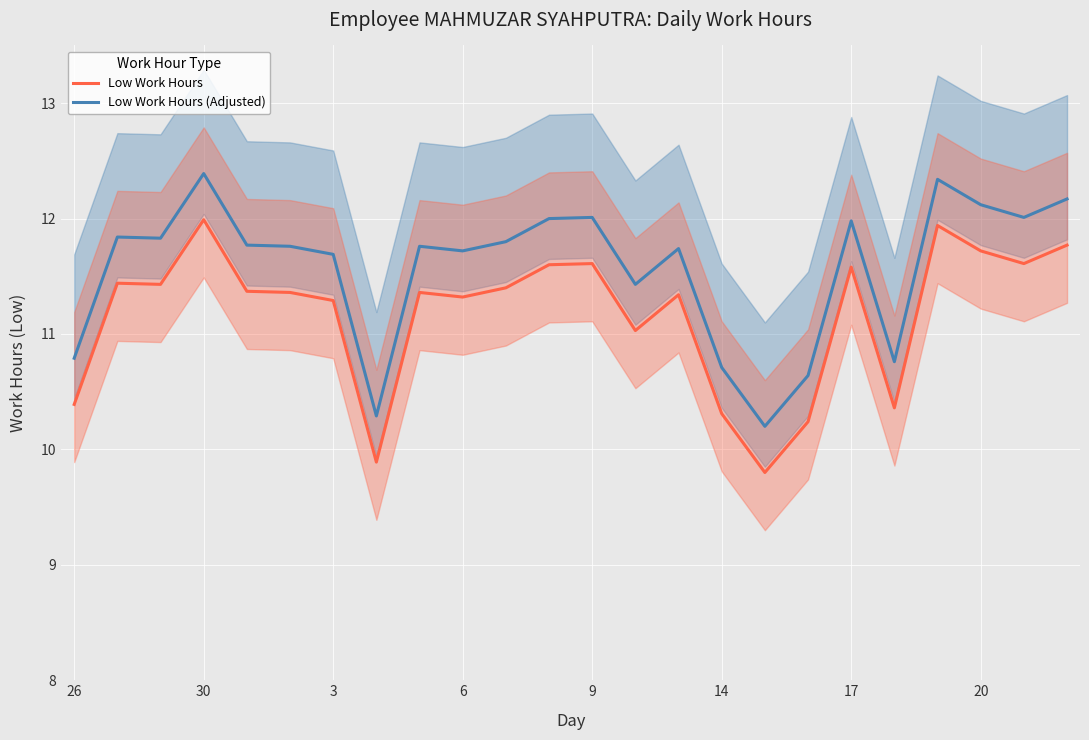

What is the minimum value for Low Work Hours (Adjusted)?

10.2